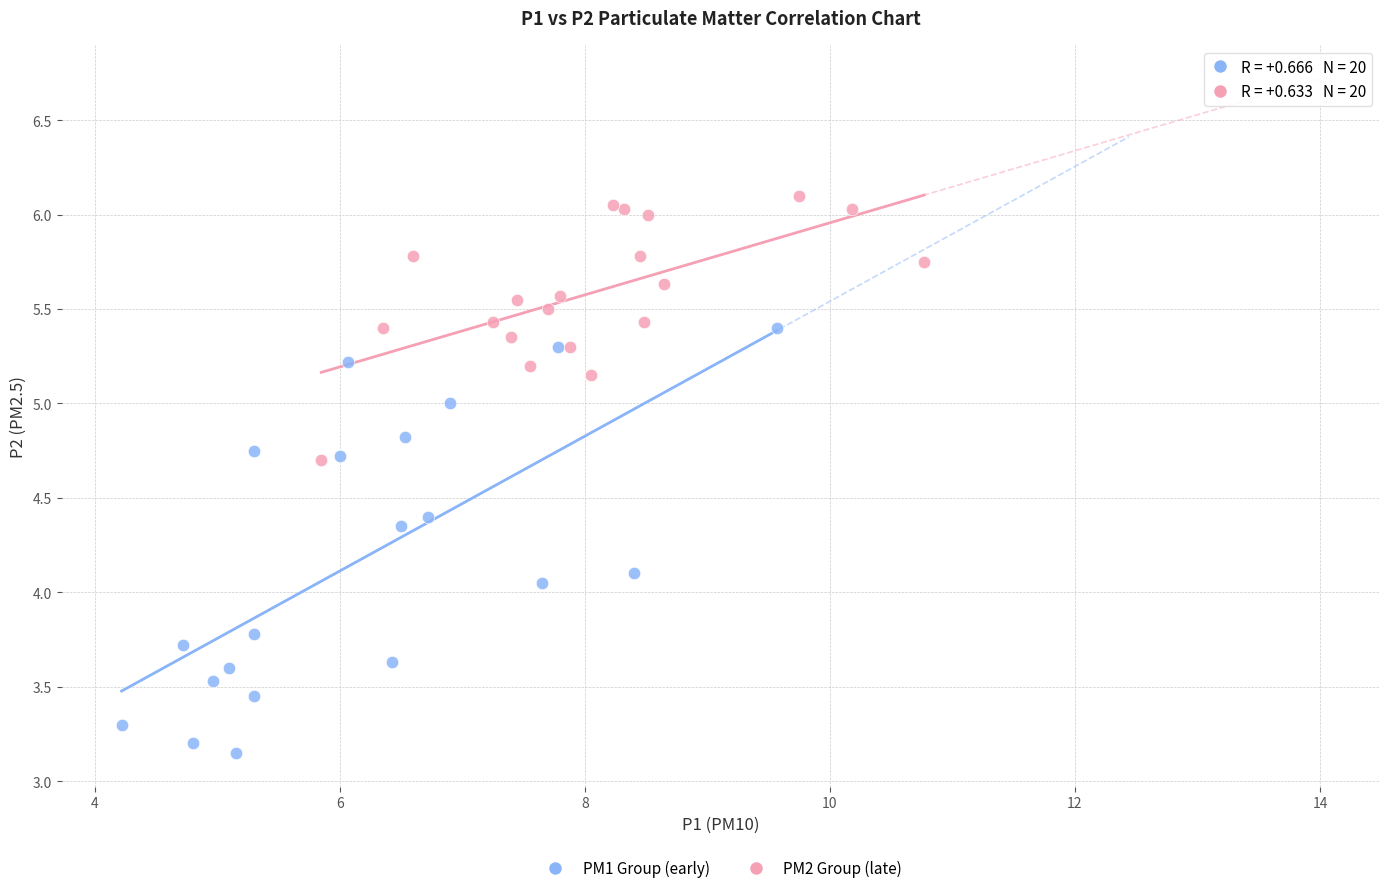

Which series has the largest Y range (max minus min)?

PM1 Group (early)